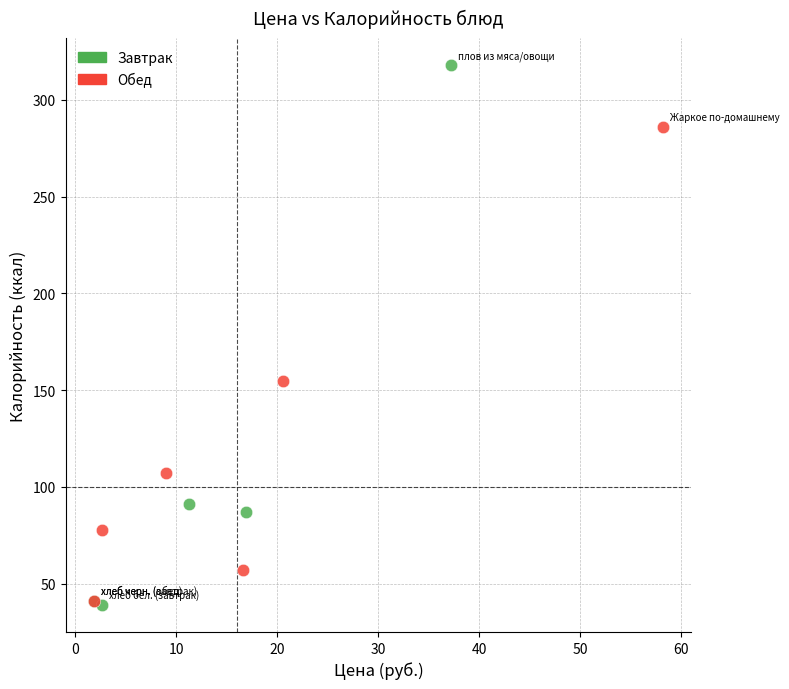

Which series reaches the maximum Y coordinate?

Завтрак